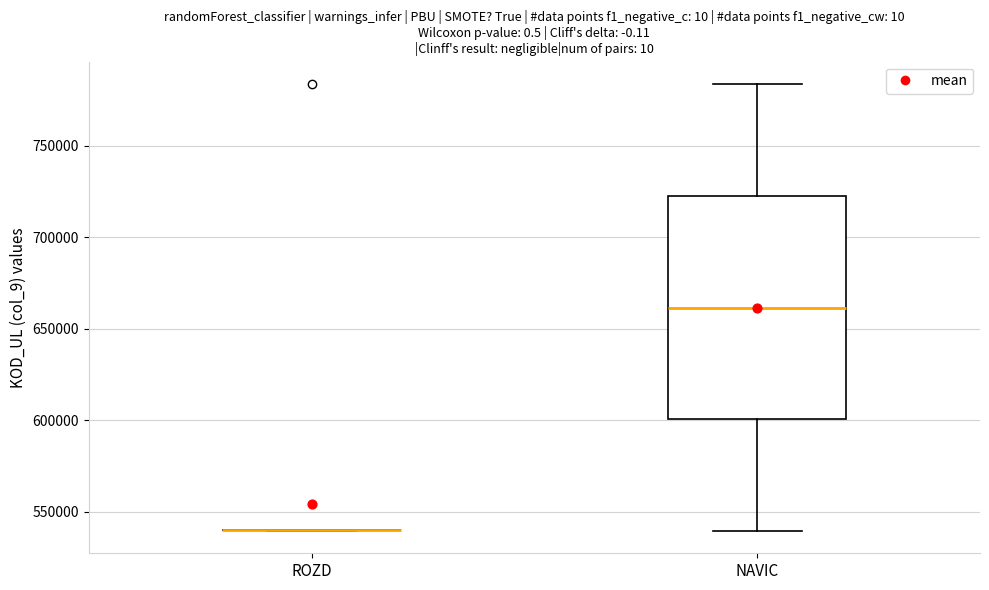

Reading left to right, transcribe this box plot: for each box, give where its median line is, the range the box spans, and where its two whiskers end, as read against the y-axis. The values are not printed on the chart, so give them approximately, as read against the axis.

ROZD: box collapsed to a line at 540000, whiskers 540000 to 540000
NAVIC: median 660000, box 600000 to 725000, whiskers 540000 to 785000